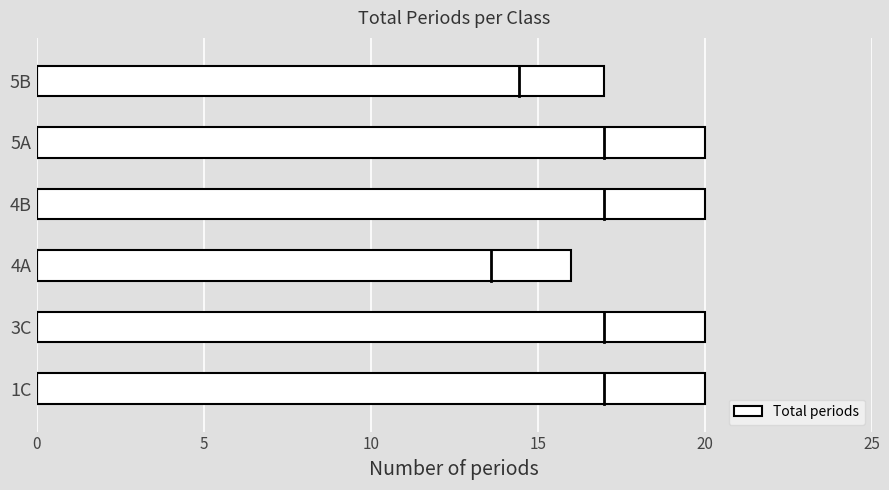

List the labels in order of value, smallest first.

4A, 5B, 1C, 3C, 4B, 5A